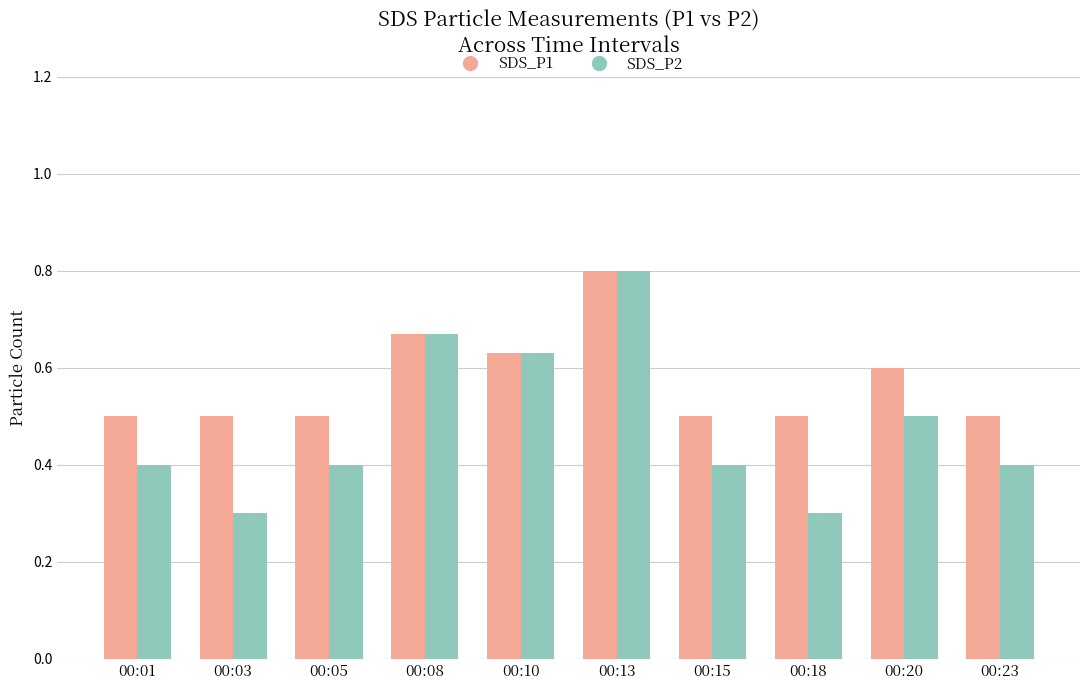

Count the SDS_P2 values in the range 0 to 1.

10